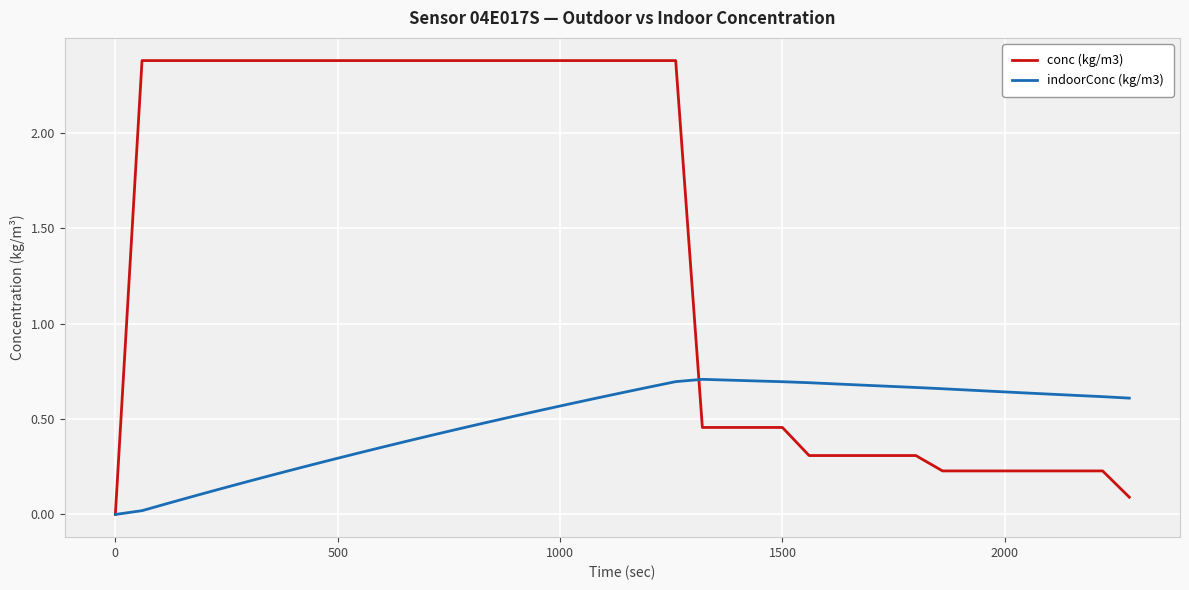

What is the sum of all indoorConc (kg/m3) values?

19.2